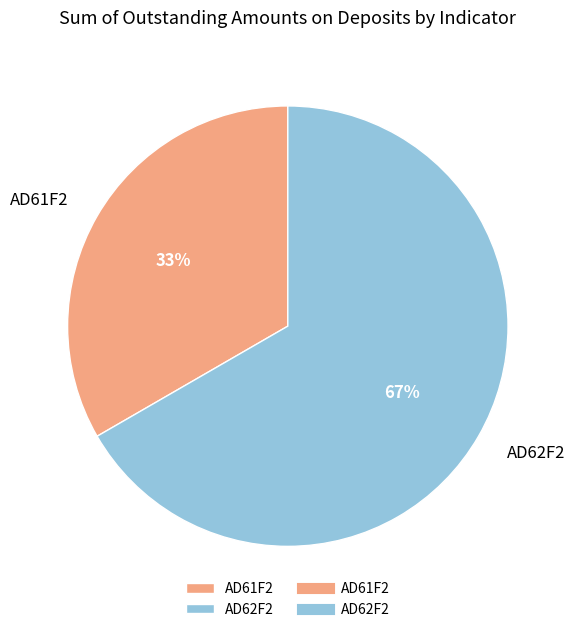

Is it true that AD62F2 is 67% of the pie?

True